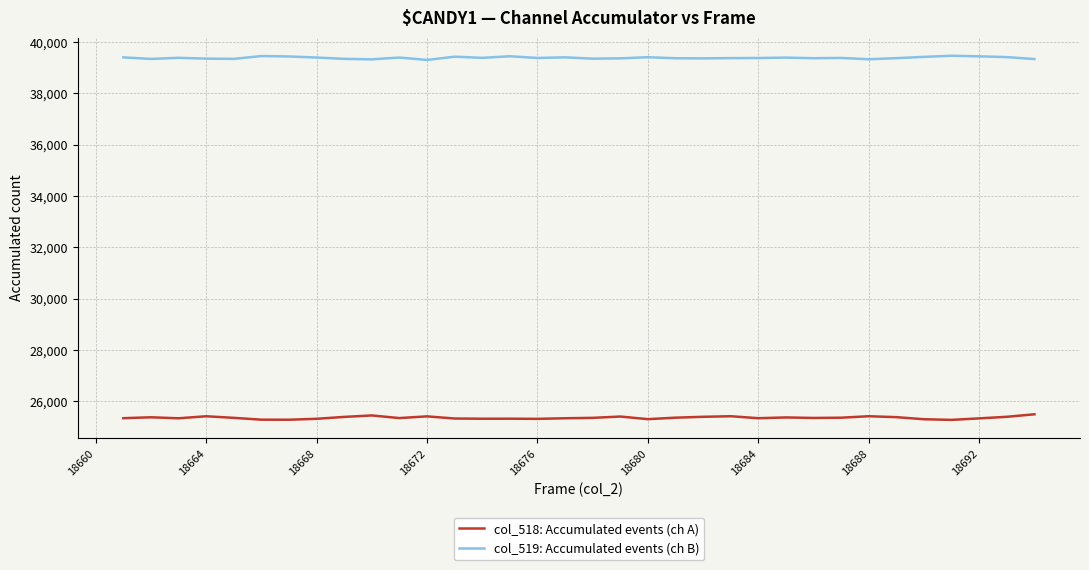

True or false: col_519: Accumulated events (ch B) and col_518: Accumulated events (ch A) intersect in this chart.

False